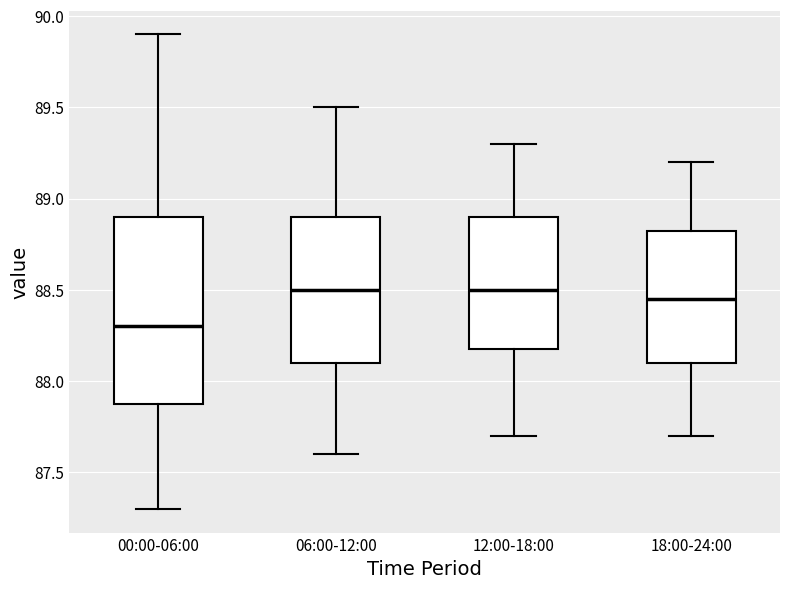

Where is the lower edge of the box for 12:00-18:00 on the y-axis? The values are not printed on the chart, so give them approximately, as read against the axis.

88.20